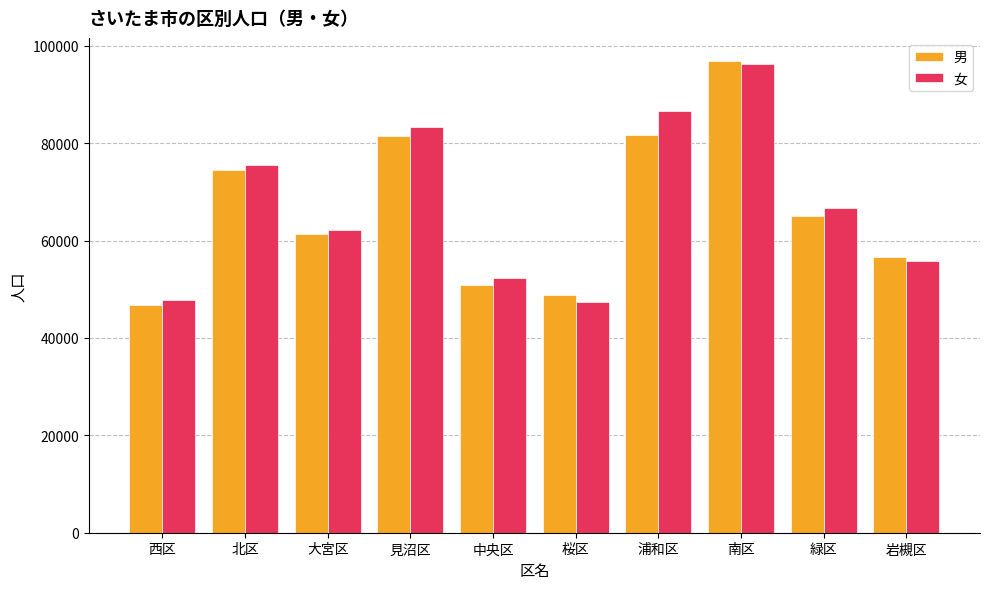

How many distinct data groups are displayed?

2